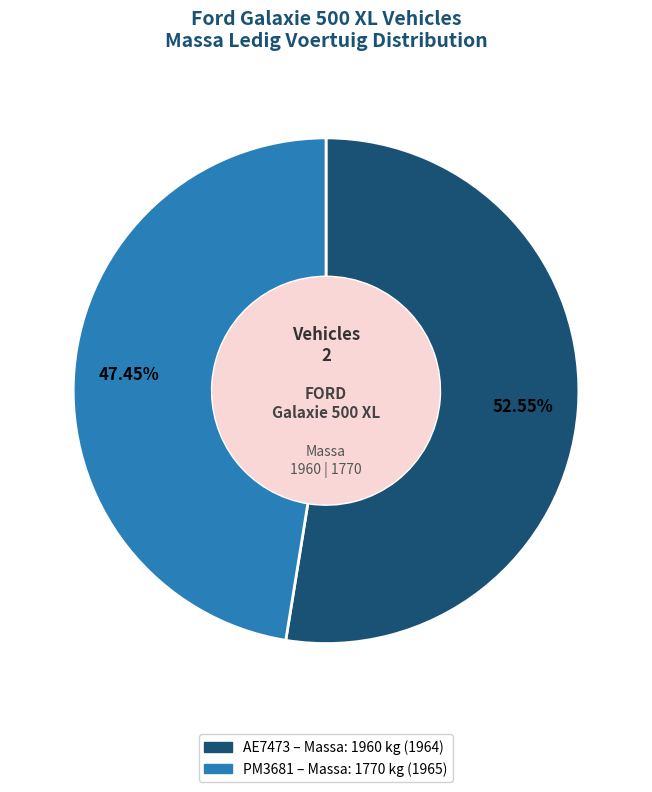

Does any single category account for the majority?

Yes